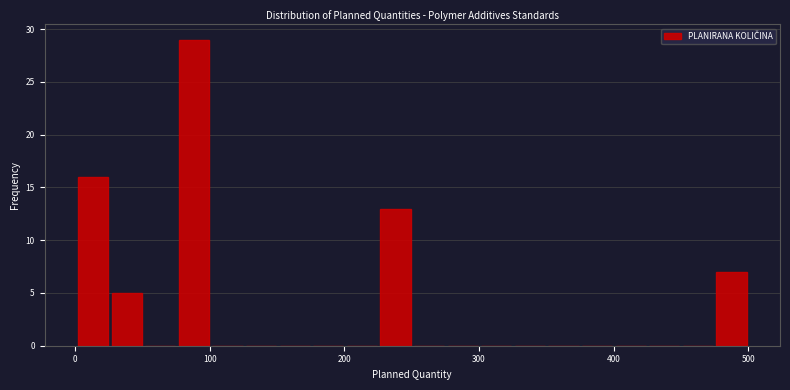

Read against the x-axis, roughly where is the centre of the tallest bar?

90